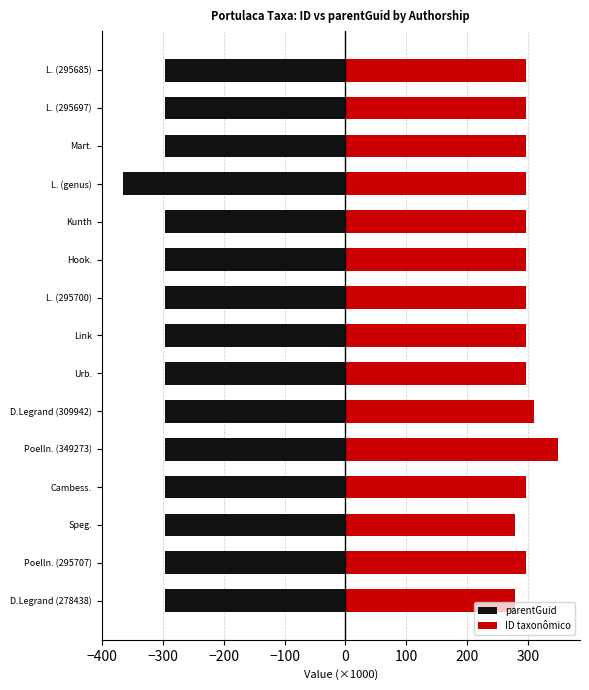

Which series has the largest range (max minus min)?

ID taxonômico